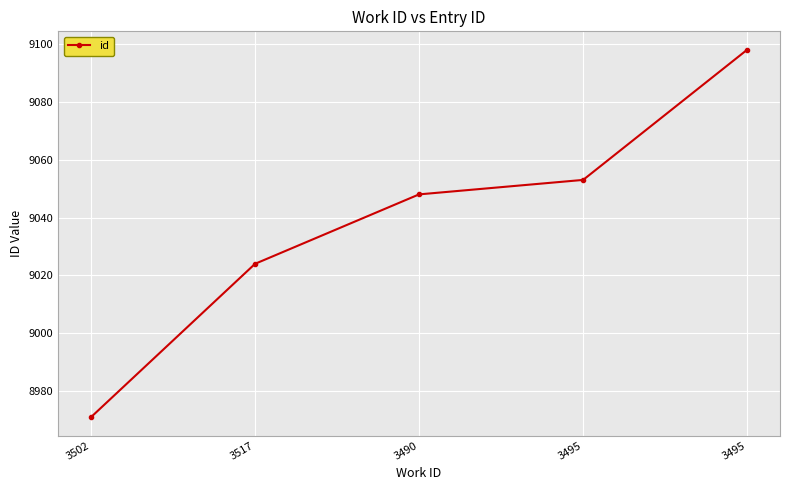

Count the number of categories in the chart.

5